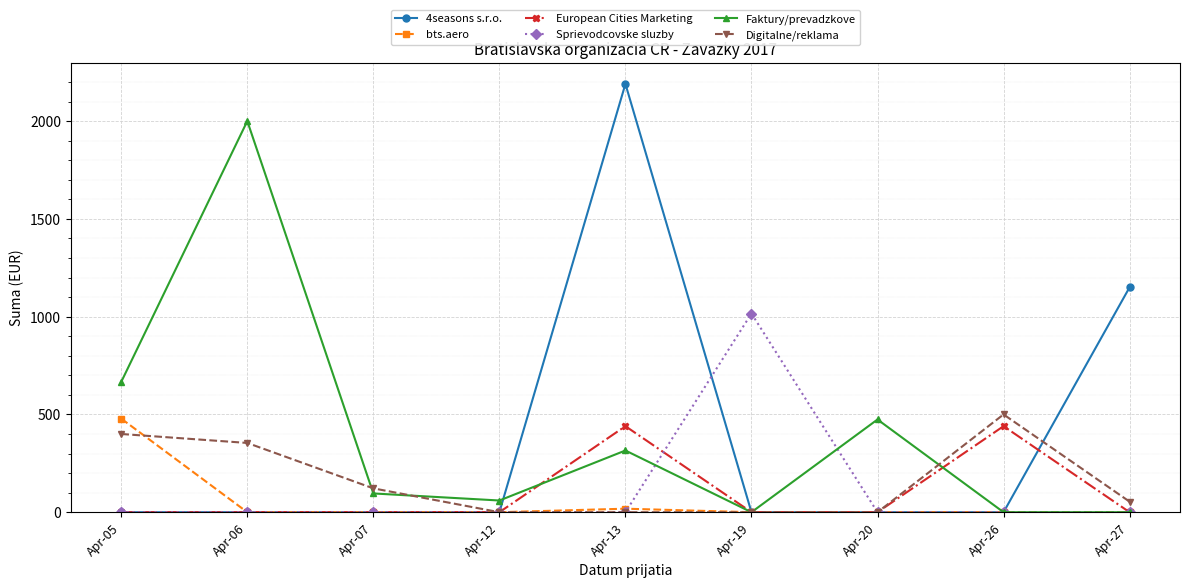

What is the spread (max minus min) of values at Apr-19?

1016.0